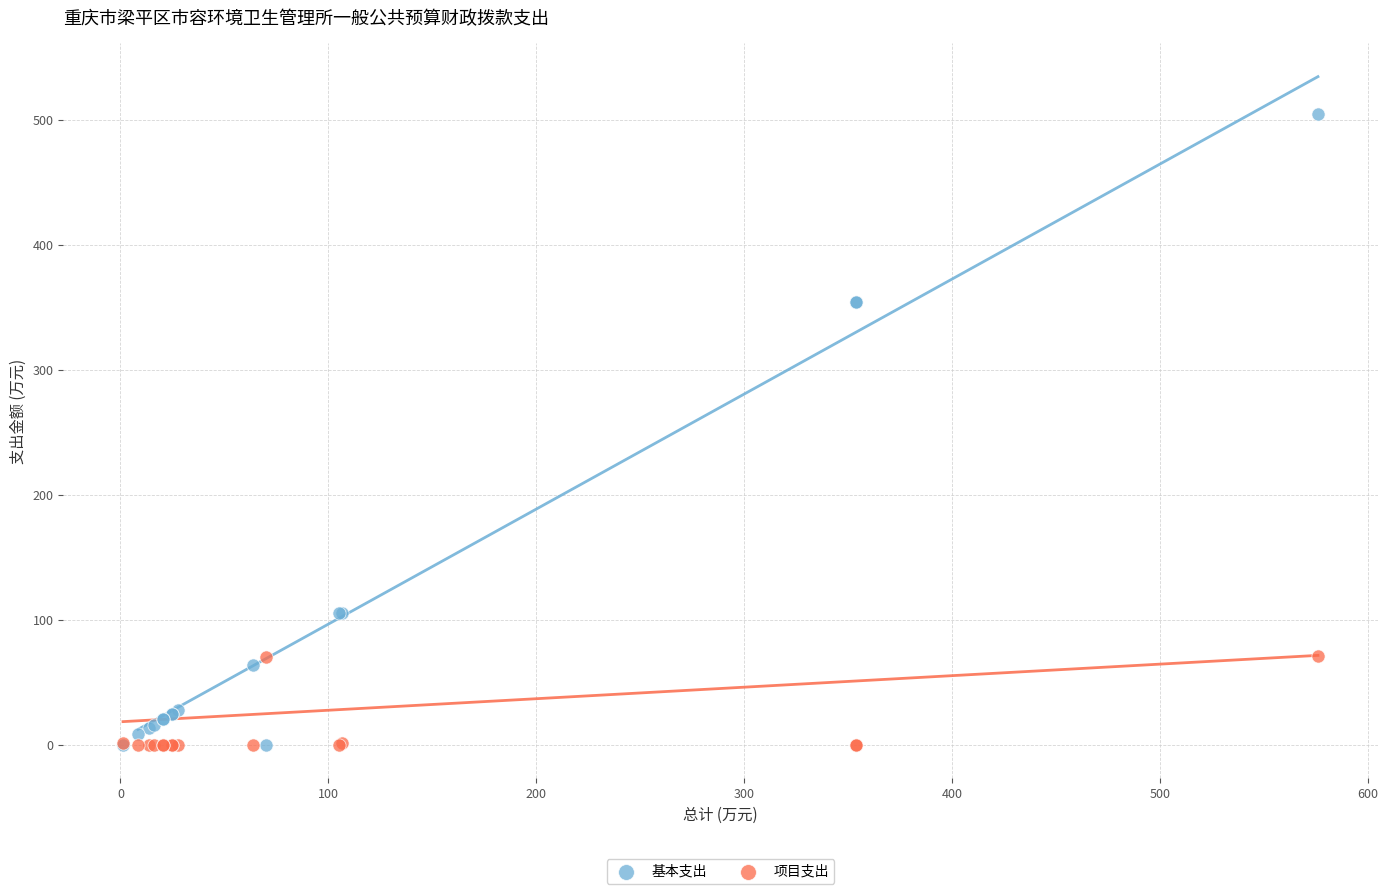

What are all the series names shown in the legend?

基本支出, 项目支出